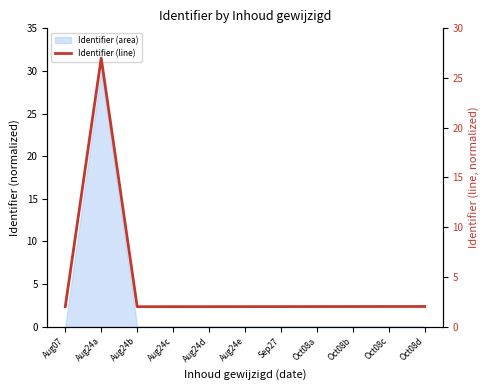

Reading left to right, what are all the values shown in this chart?

Aug07=2.0	Aug24a=27.0	Aug24b=2.0	Aug24c=2.0	Aug24d=2.0	Aug24e=2.0	Sep27=2.0	Oct08a=2.0	Oct08b=2.0	Oct08c=2.0	Oct08d=2.0